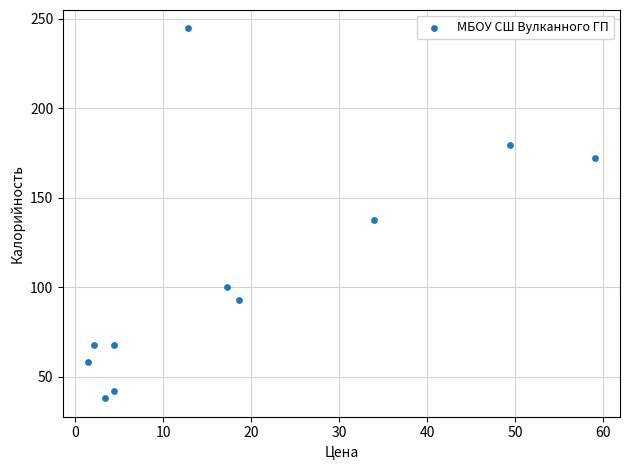

What is the average Y value?

109.1